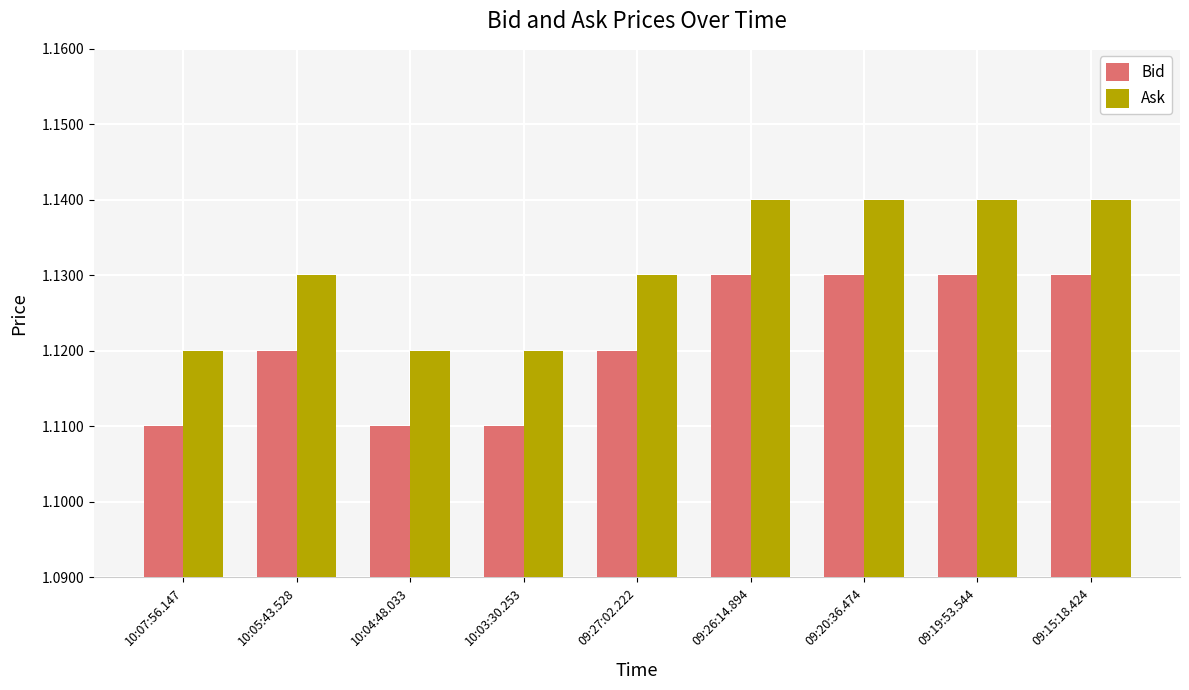

Which series has the largest total across all categories?

Ask